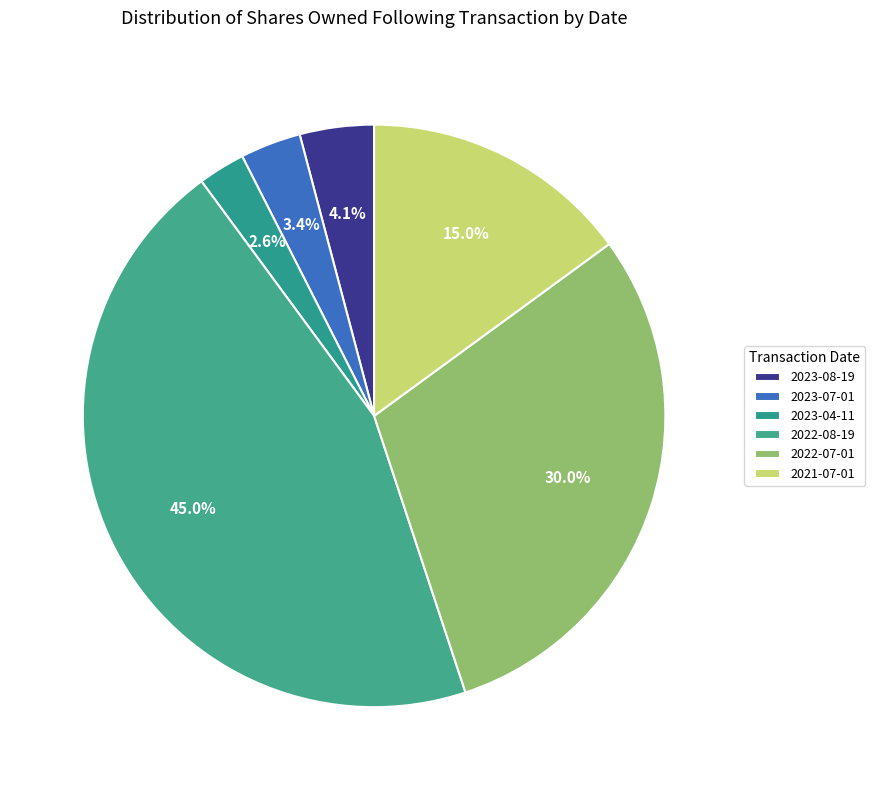

Does any single category account for the majority?

No